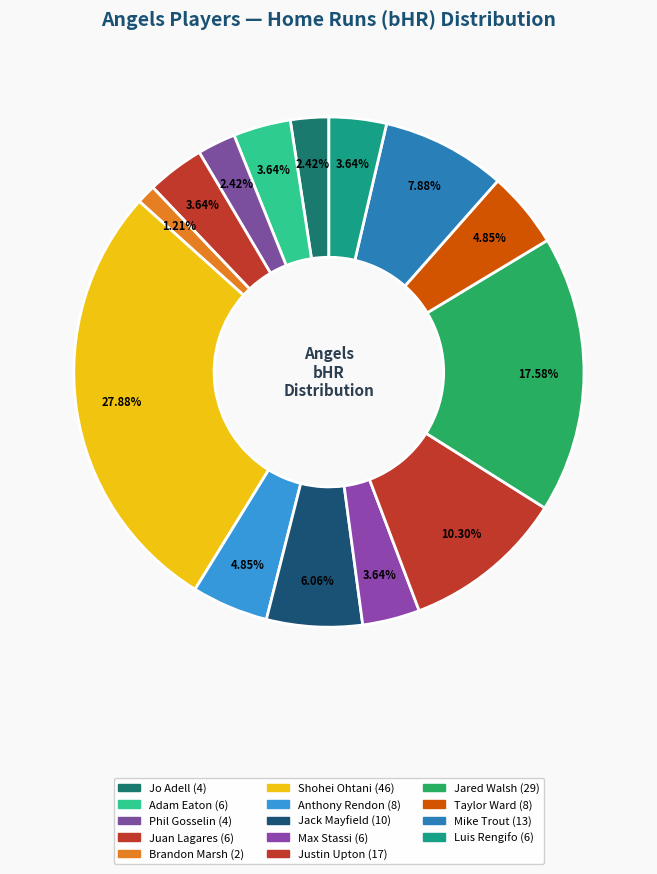

Is Jo Adell the majority of the pie?

No